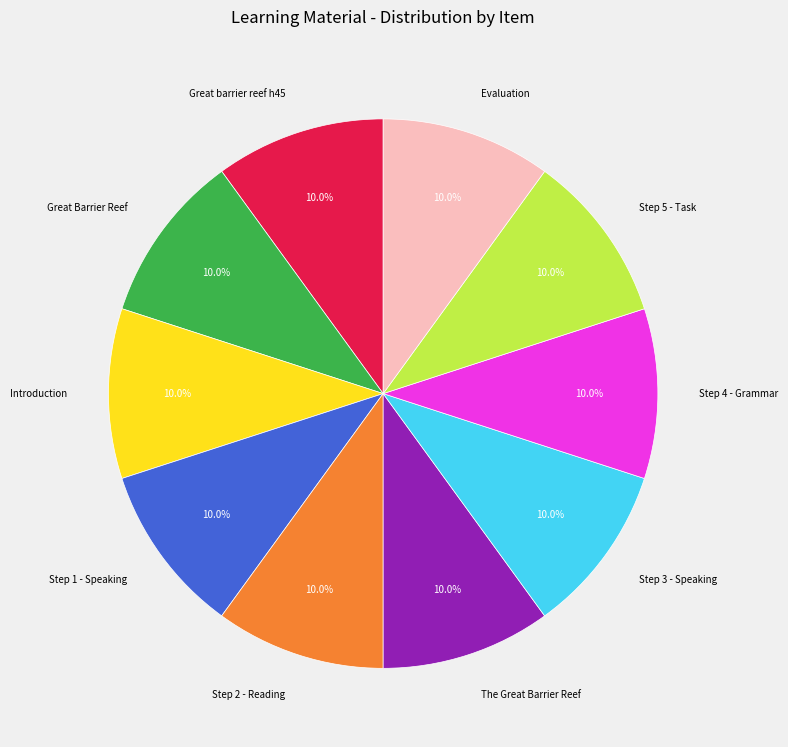

Does any single category account for the majority?

No